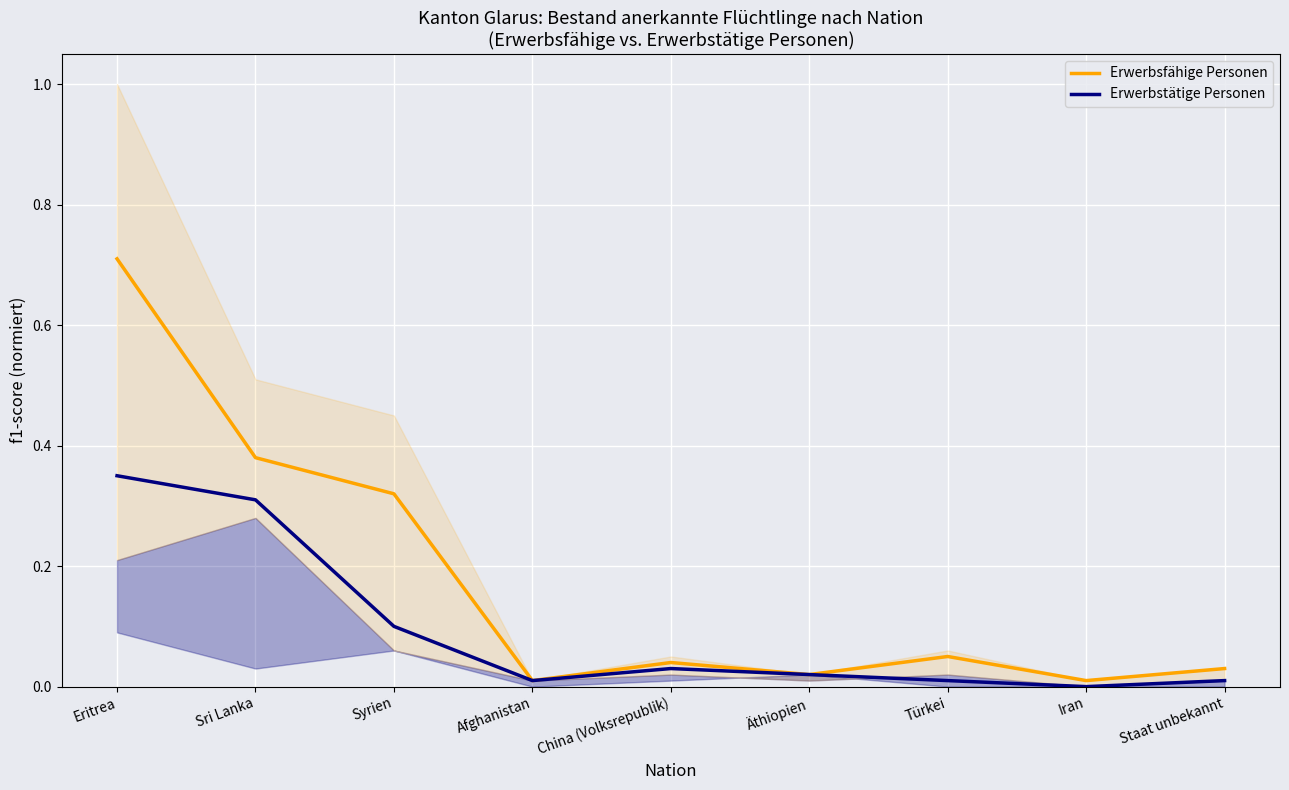

Rank the series by their maximum value, from highest to lowest.

Erwerbsfähige Personen, Erwerbstätige Personen